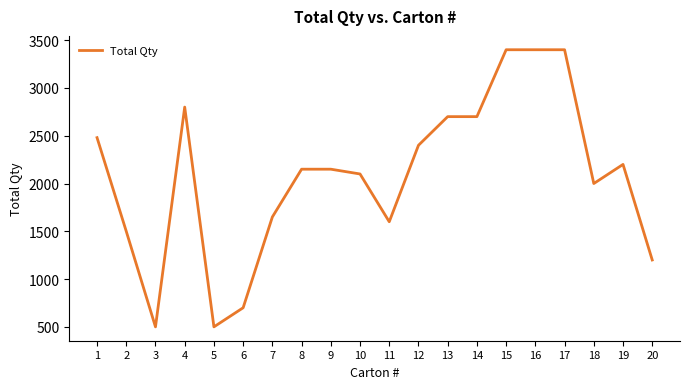

The value at 2 is 1500. True or false?

True